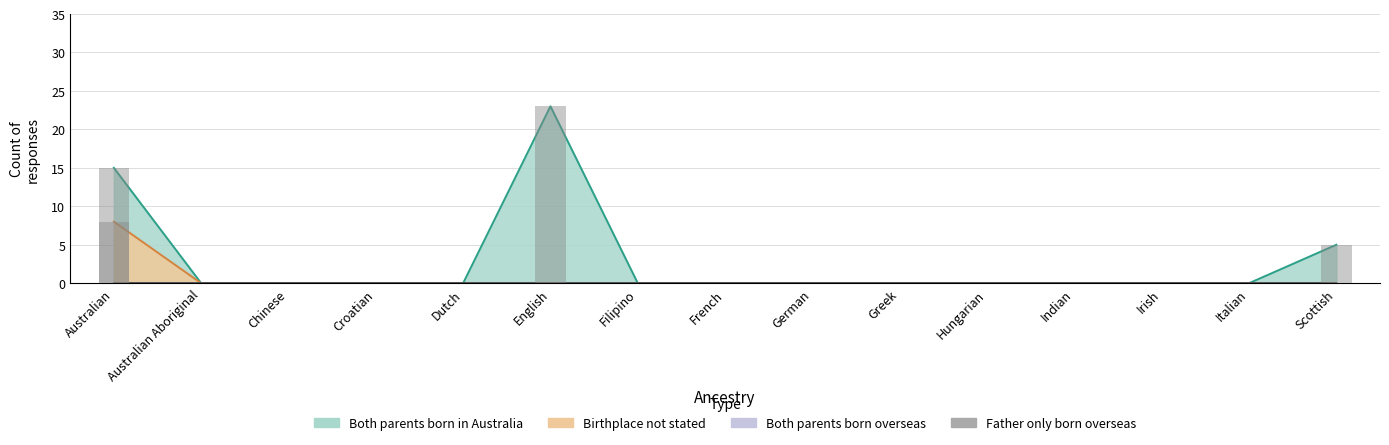

How many values in Birthplace not stated are above zero?

1